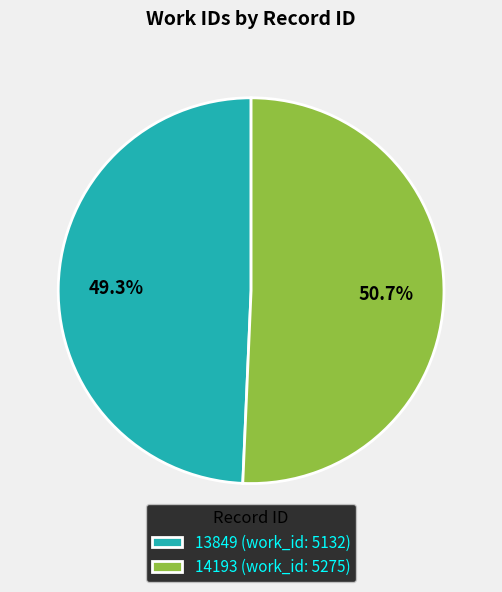

To the nearest percent, what portion does 14193 represent?

51%